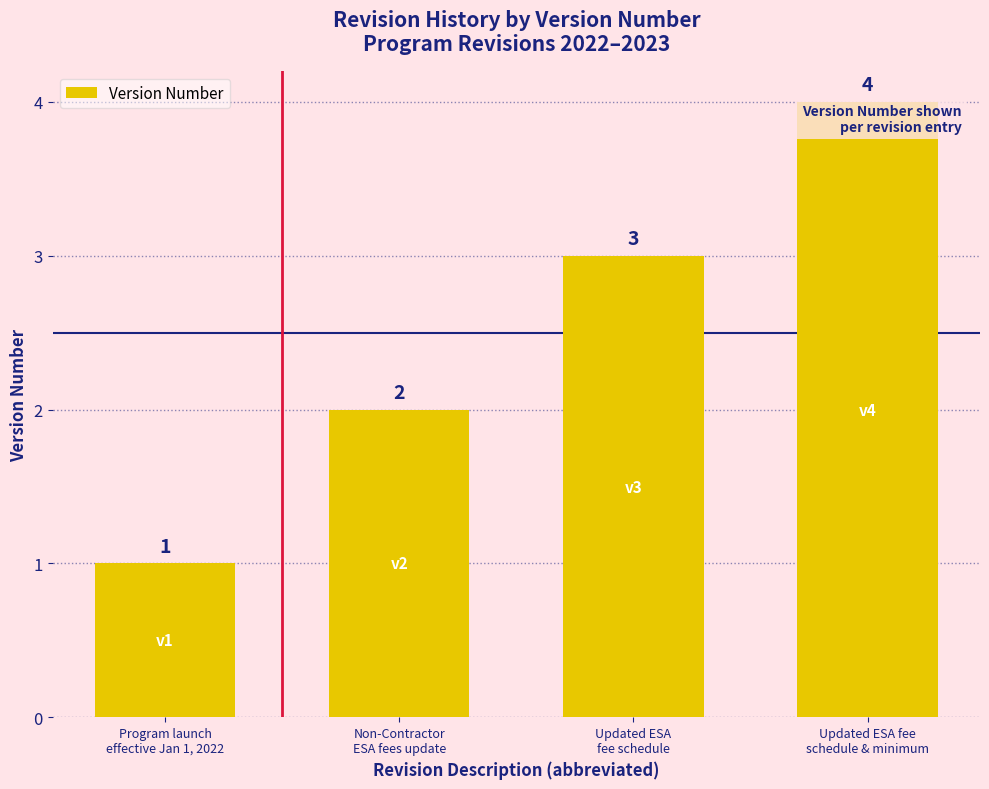

What is the minimum value shown in the chart?

1